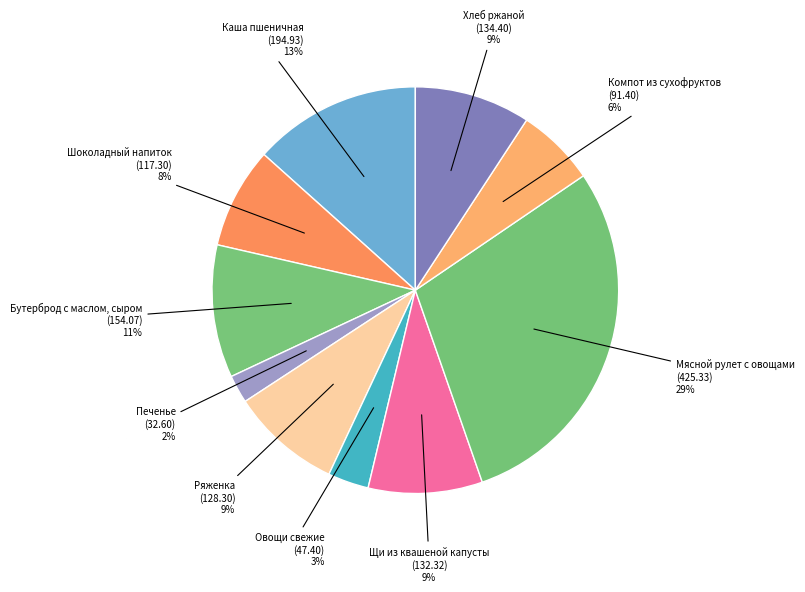

Does any single category account for the majority?

No